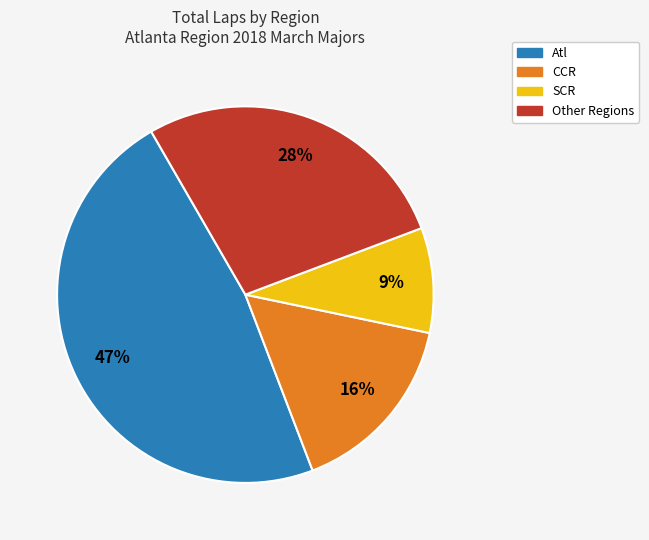

Is there any slice that represents more than half of the pie?

No